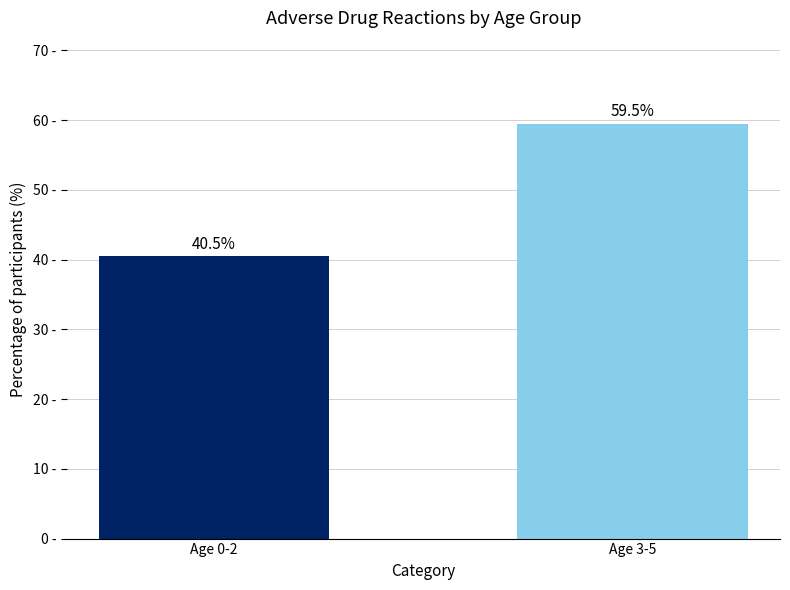

Where is the data nearest to the value 50?

Age 0-2